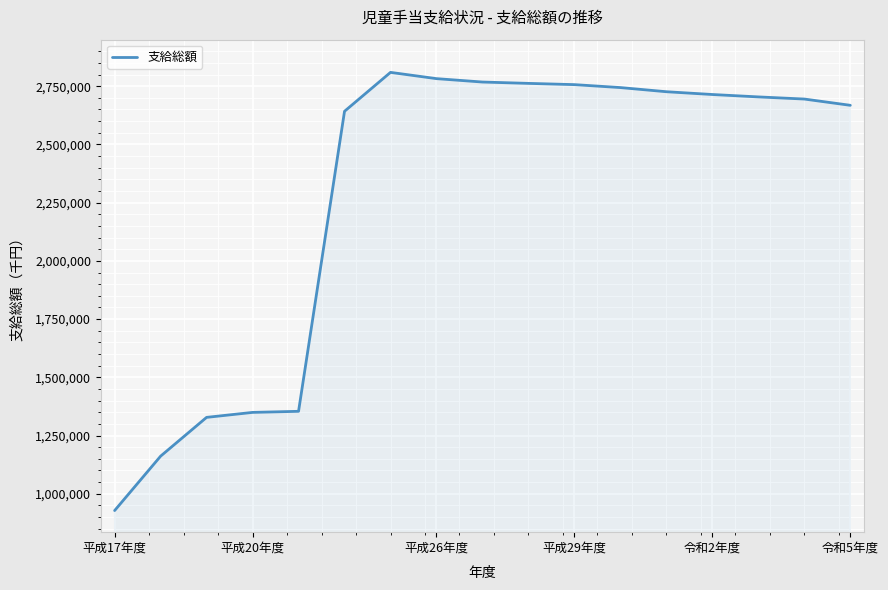

What is the maximum value shown in the chart?

2809335